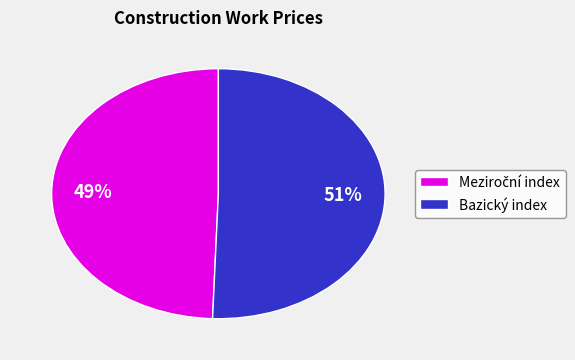

True or false: Bazický index accounts for 51% of the total.

True